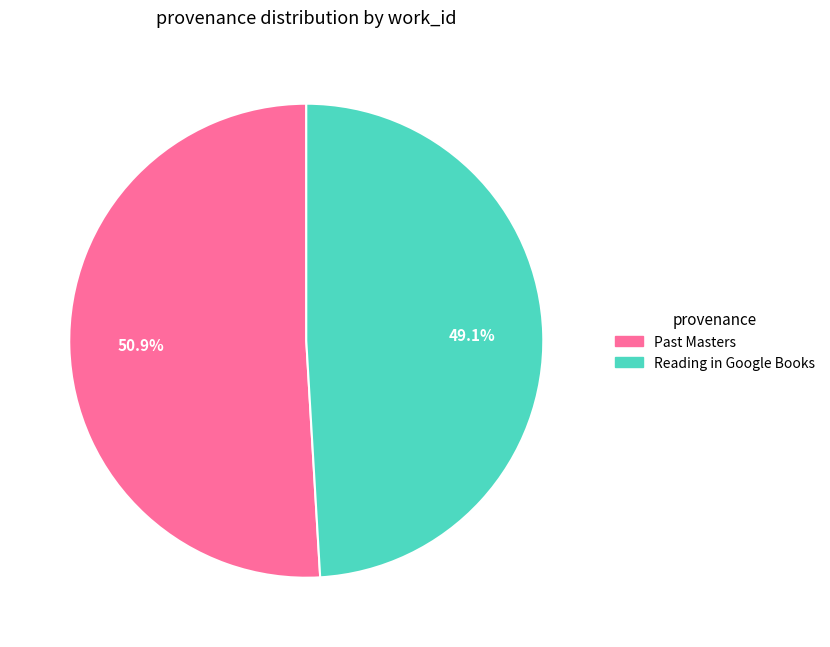

What is the ratio of the value at Past Masters to the value at Reading in Google Books?

1.0